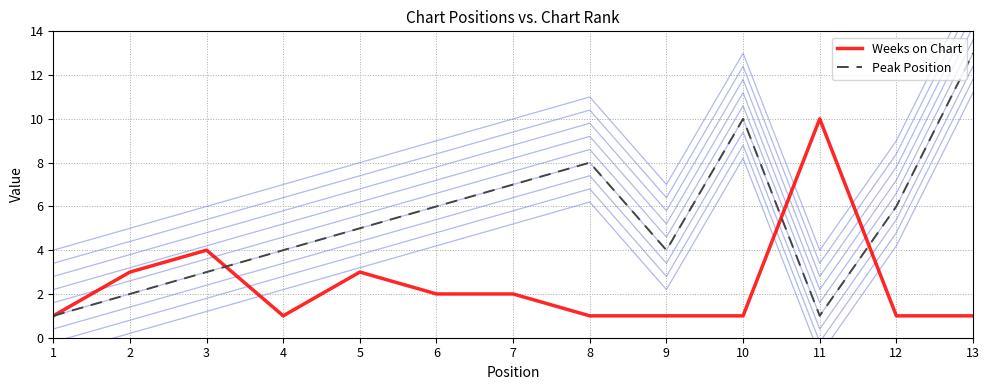

What is the value of the Weeks on Chart point at the 8th from the left?

1